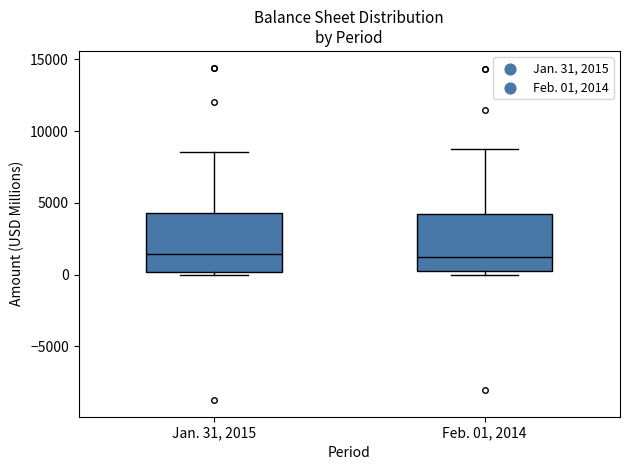

Reading left to right, read every box against the y-axis: the position of its median line, the range the box covers, and the ends of its whiskers. The values are not printed on the chart, so give them approximately, as read against the axis.

Jan. 31, 2015: median 1500, box 0 to 4500, whiskers 0 (just below the box's lower edge) to 8500
Feb. 01, 2014: median 1500, box 500 to 4000, whiskers 0 to 8500